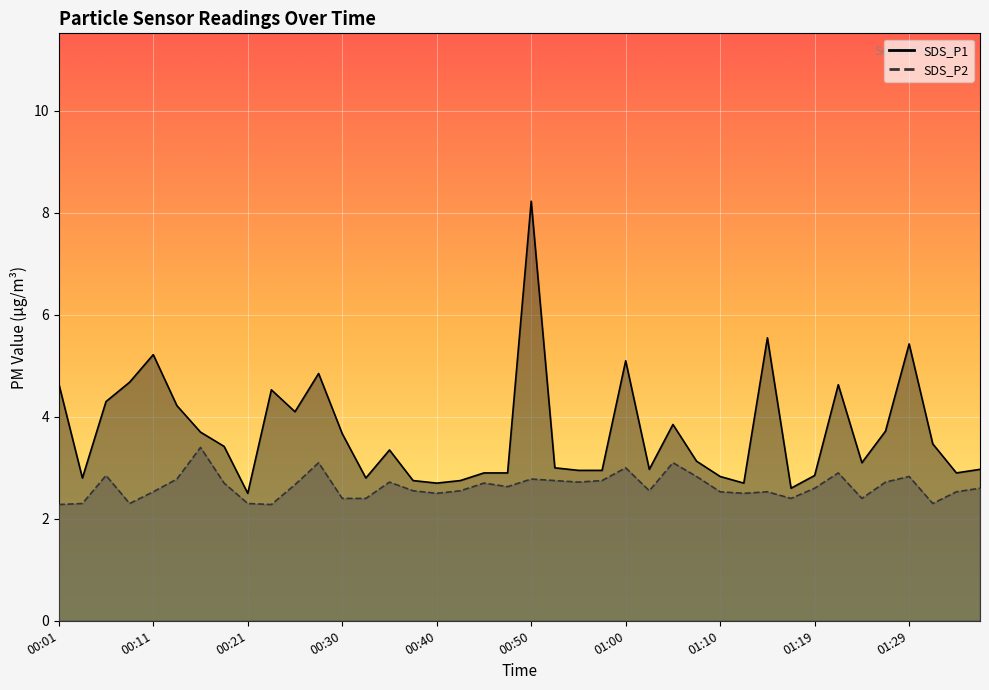

Rank the series at 01:02 from lowest to highest value.

SDS_P2, SDS_P1